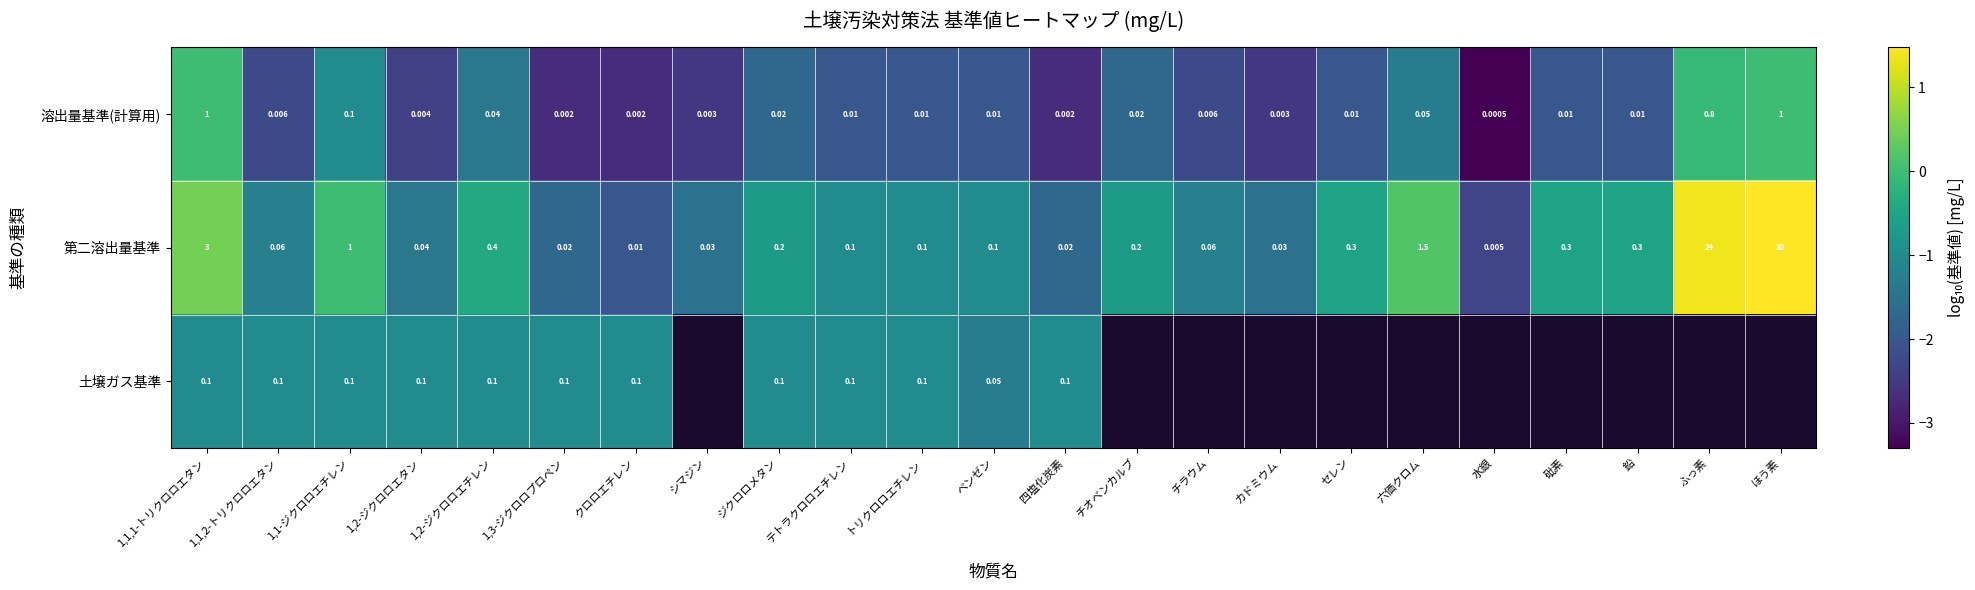

Is the value of 第二溶出量基準 at ほう素 greater than the value of 溶出量基準(計算用) at 鉛?

Yes